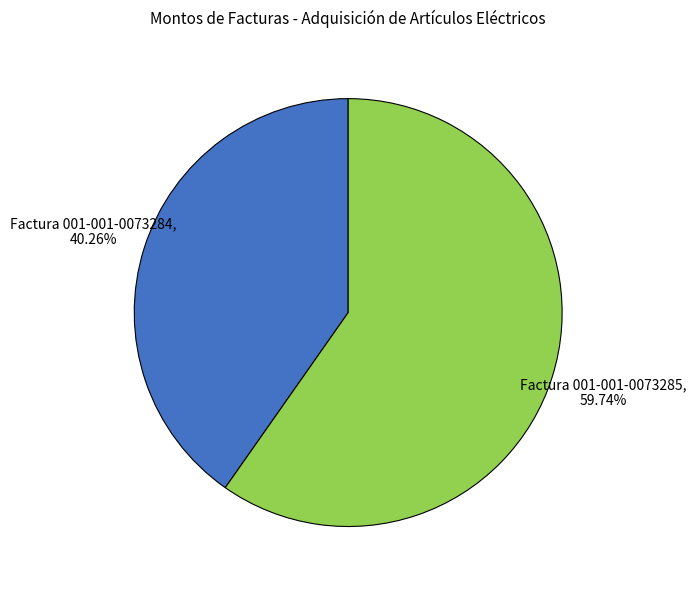

What is the ratio of the value at Factura 001-001-0073285 to the value at Factura 001-001-0073284?

1.5